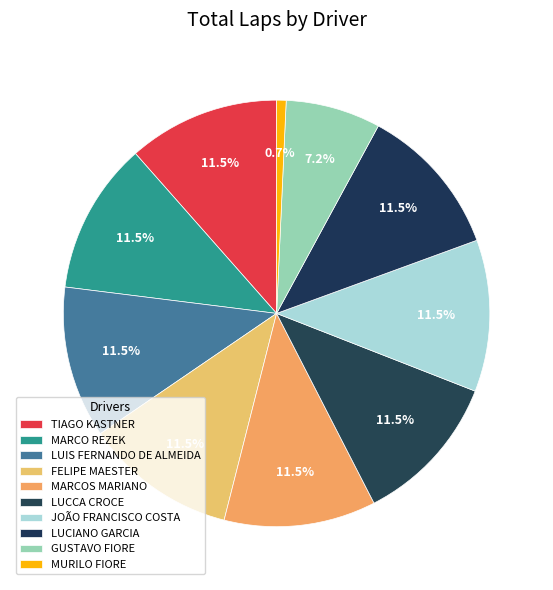

The MURILO FIORE slice represents 7% of the pie. True or false?

False